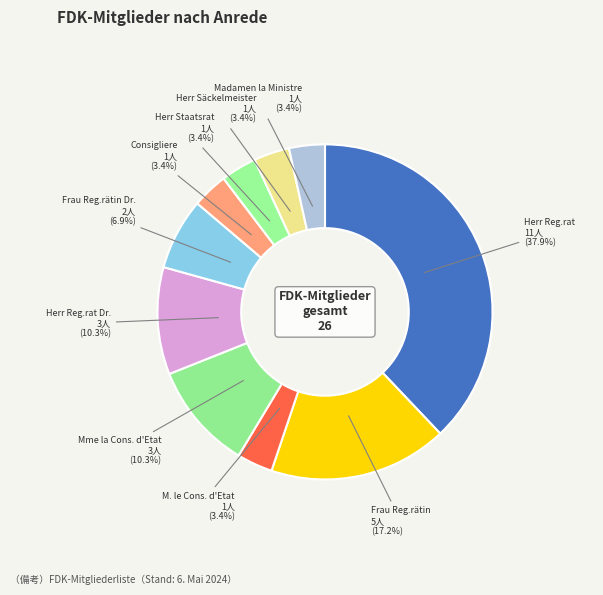

Between Frau Reg.rätin Dr. and Herr Reg.rat Dr., which is larger?

Herr Reg.rat Dr.